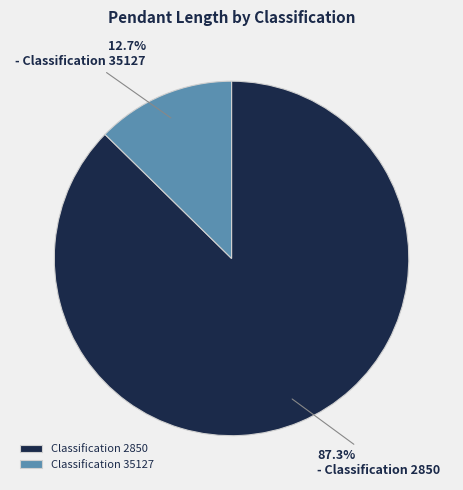

Which category accounts for the majority?

Classification 2850